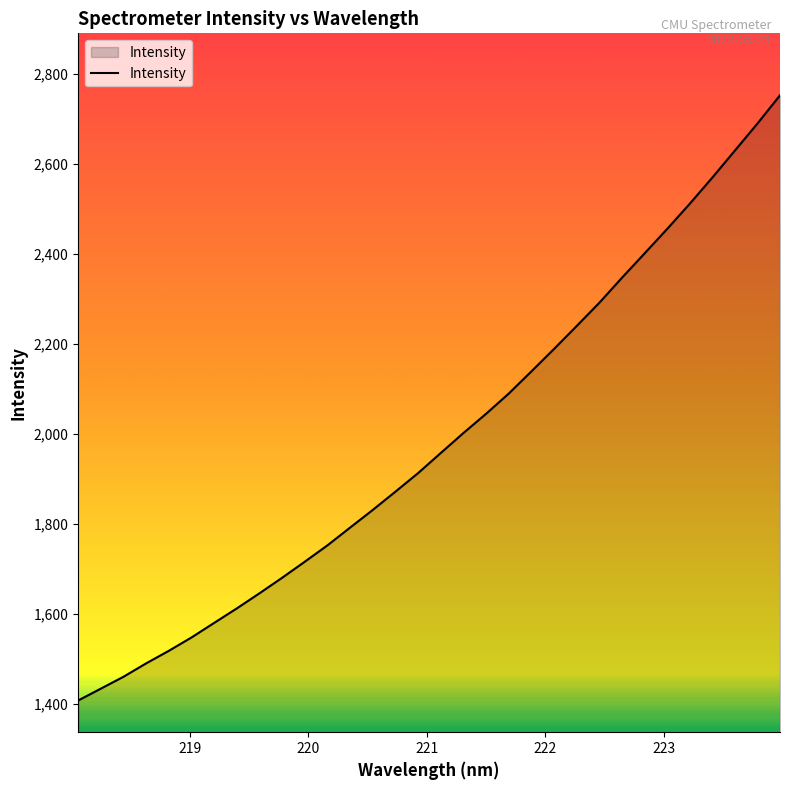

Count the number of values greater than 1957.

16